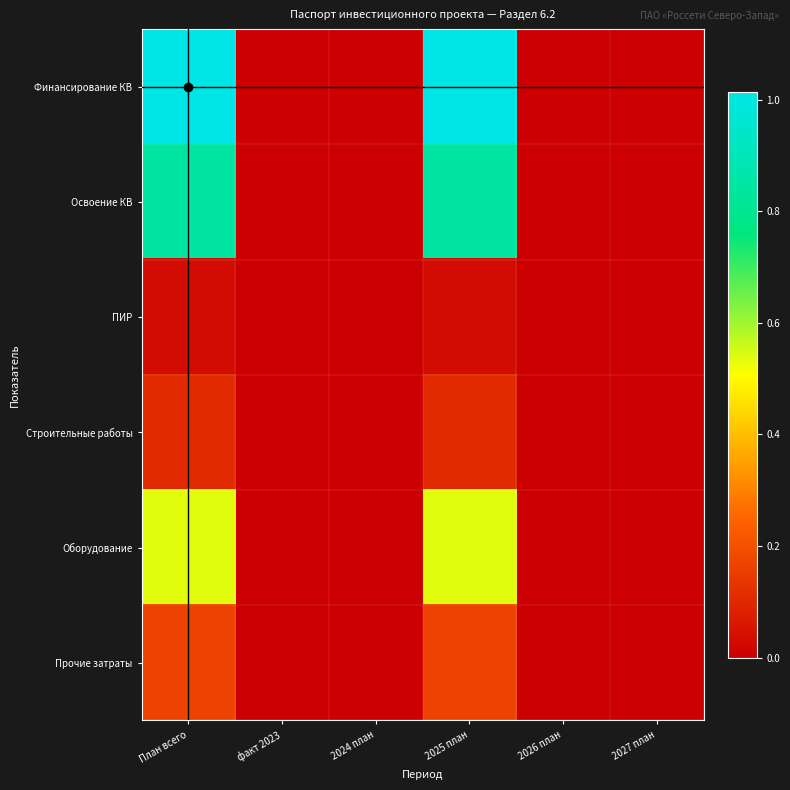

Reading left to right, extract all data points from this chart.

Финансирование КВ: План всего=1.0	факт 2023=0.0	2024 план=0.0	2025 план=1.0	2026 план=0.0	2027 план=0.0
Освоение КВ: План всего=0.8	факт 2023=0.0	2024 план=0.0	2025 план=0.8	2026 план=0.0	2027 план=0.0
ПИР: План всего=0.0	факт 2023=0.0	2024 план=0.0	2025 план=0.0	2026 план=0.0	2027 план=0.0
Строительные работы: План всего=0.1	факт 2023=0.0	2024 план=0.0	2025 план=0.1	2026 план=0.0	2027 план=0.0
Оборудование: План всего=0.5	факт 2023=0.0	2024 план=0.0	2025 план=0.5	2026 план=0.0	2027 план=0.0
Прочие затраты: План всего=0.2	факт 2023=0.0	2024 план=0.0	2025 план=0.2	2026 план=0.0	2027 план=0.0